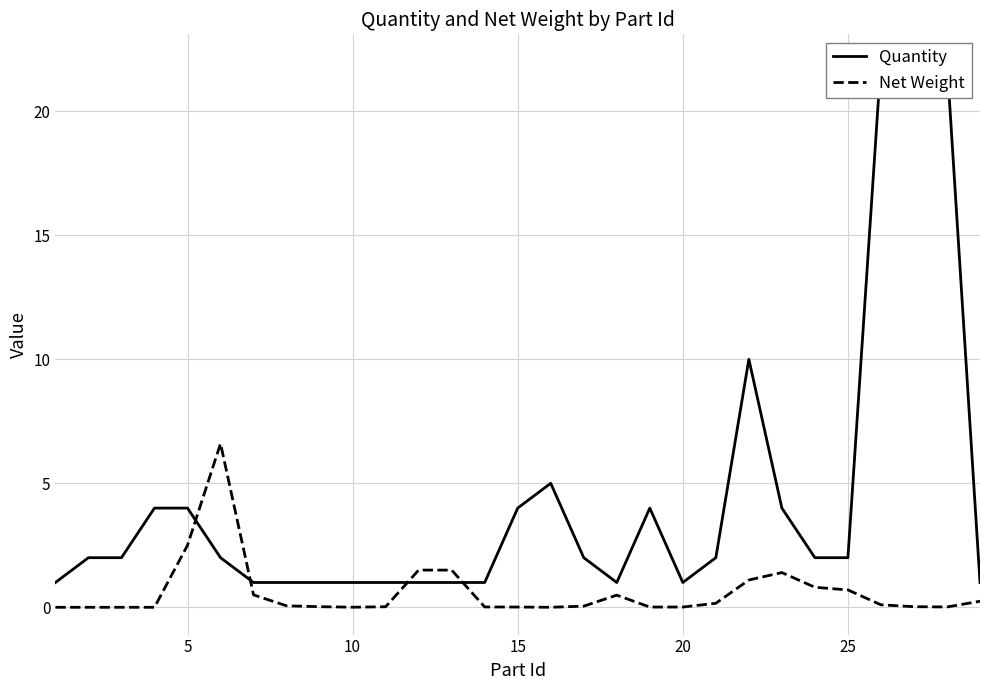

The value of Net Weight at 25 is 0.7. True or false?

True